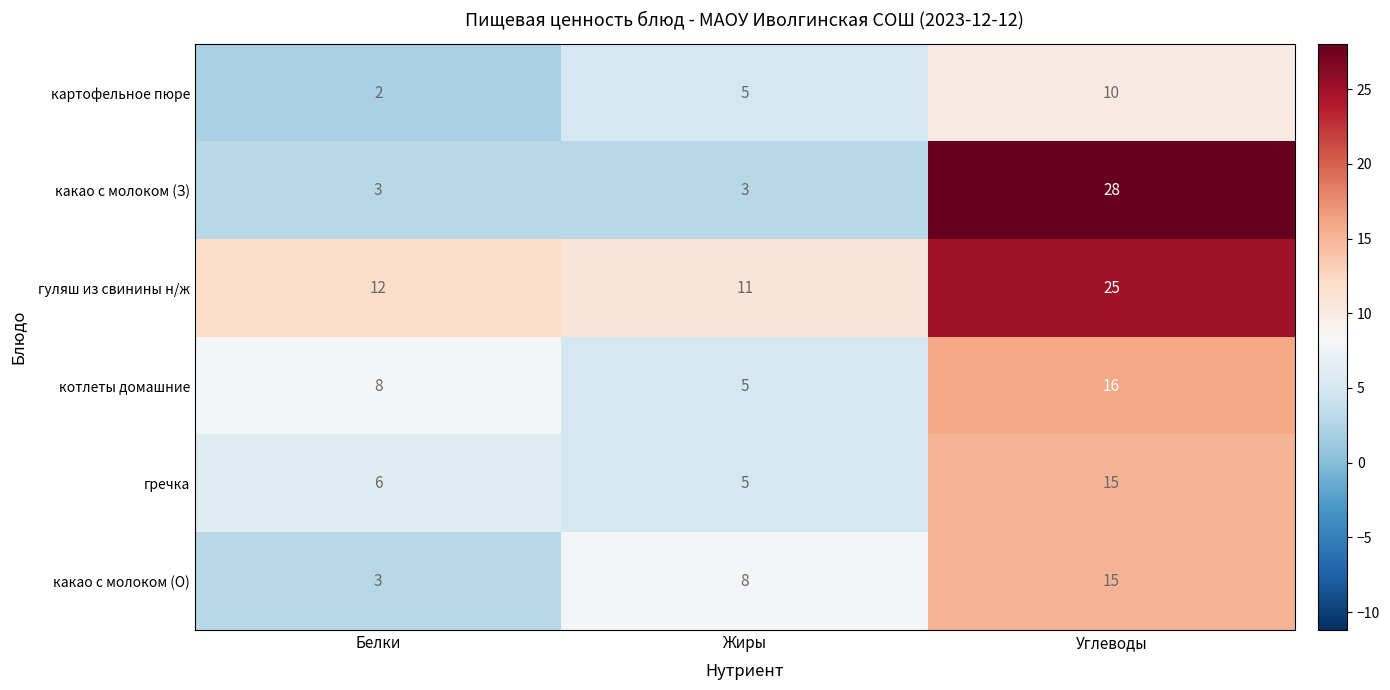

What is the difference between the maximum and minimum values in the какао с молоком (О) series?

12